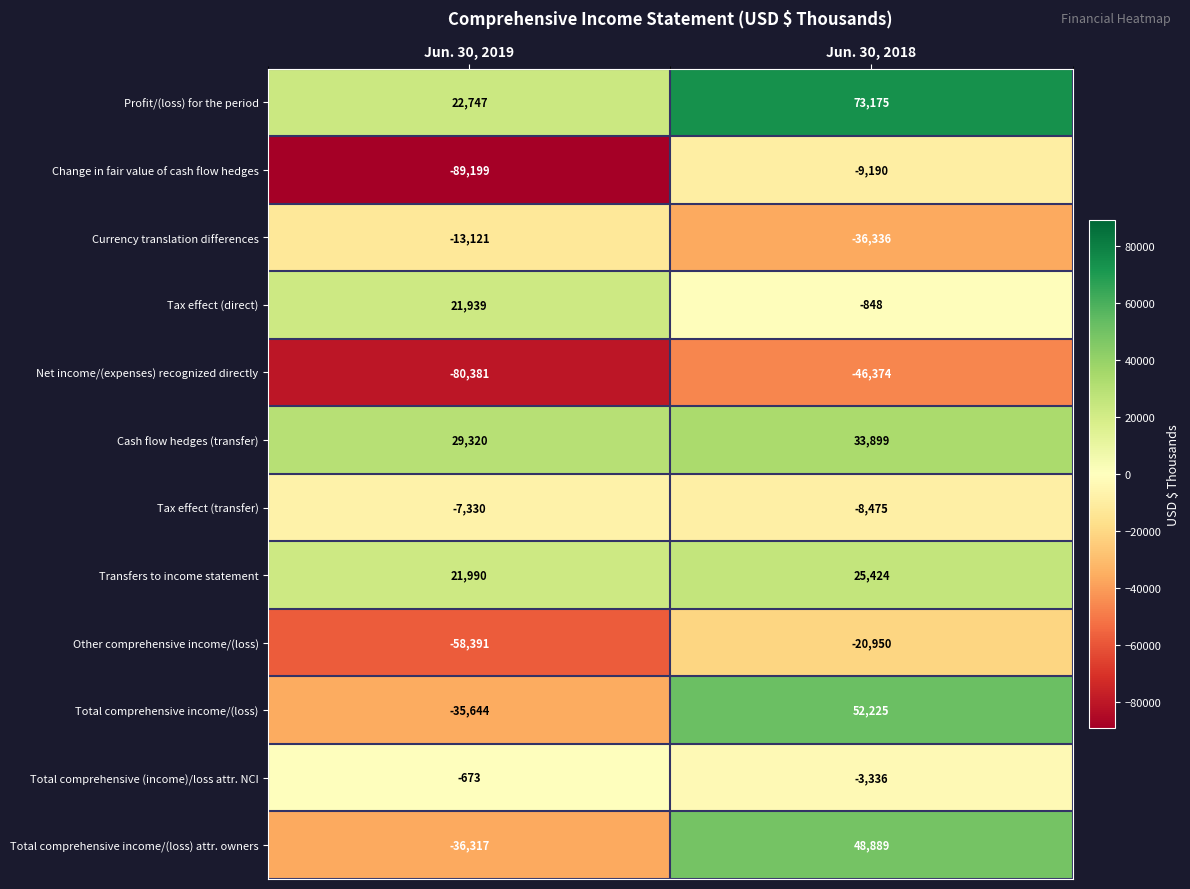

At which category is the sum across all series the highest?

Jun. 30, 2018